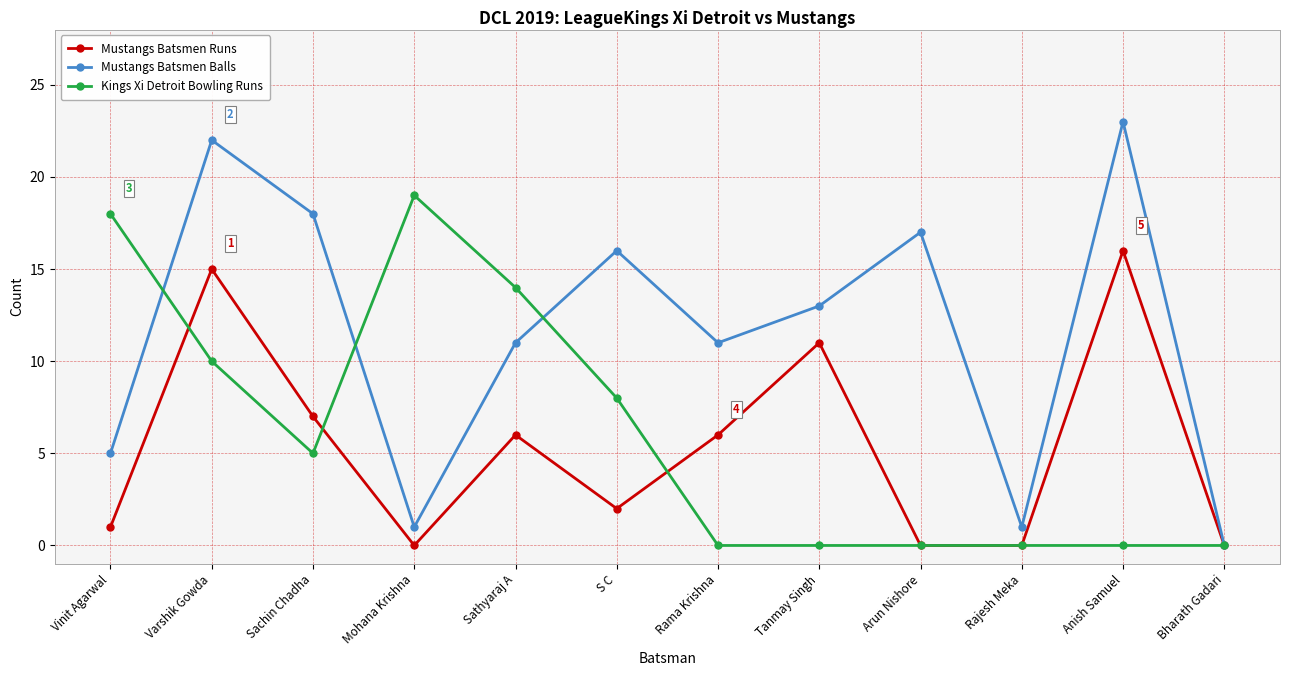

Count the number of data series in this chart.

3